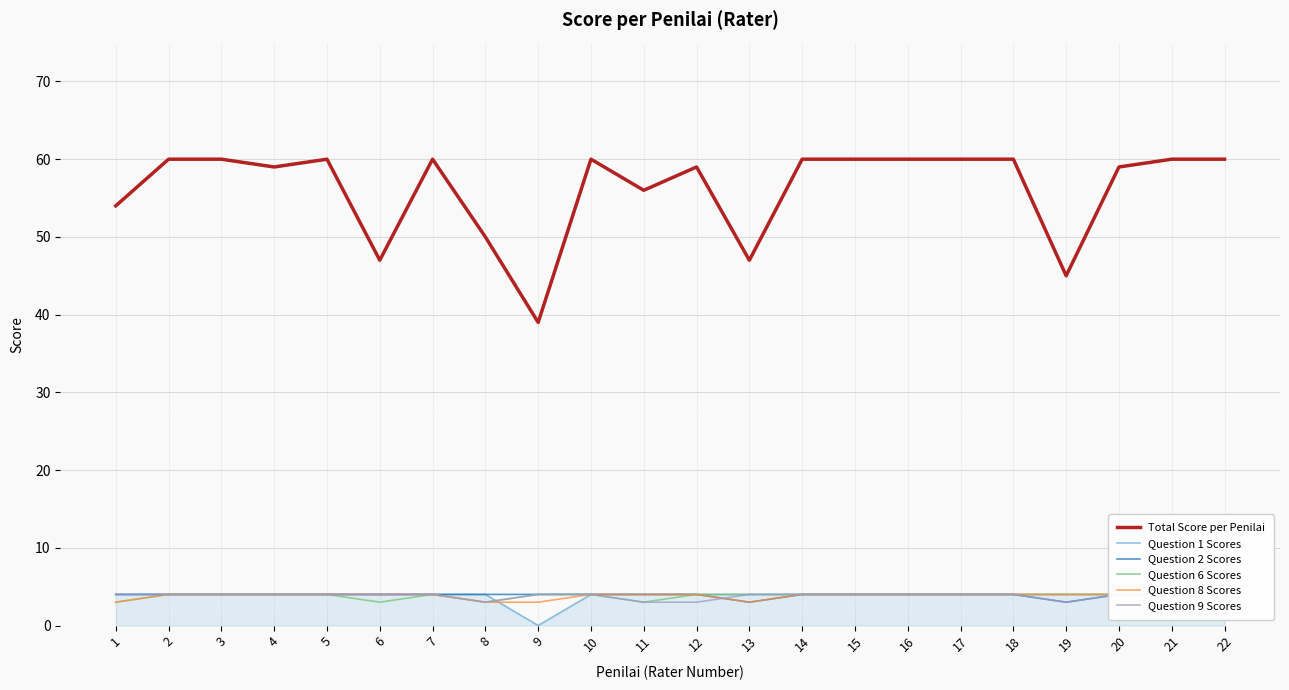

What is the sum of the Question 8 Scores values at 22 and 12?

8